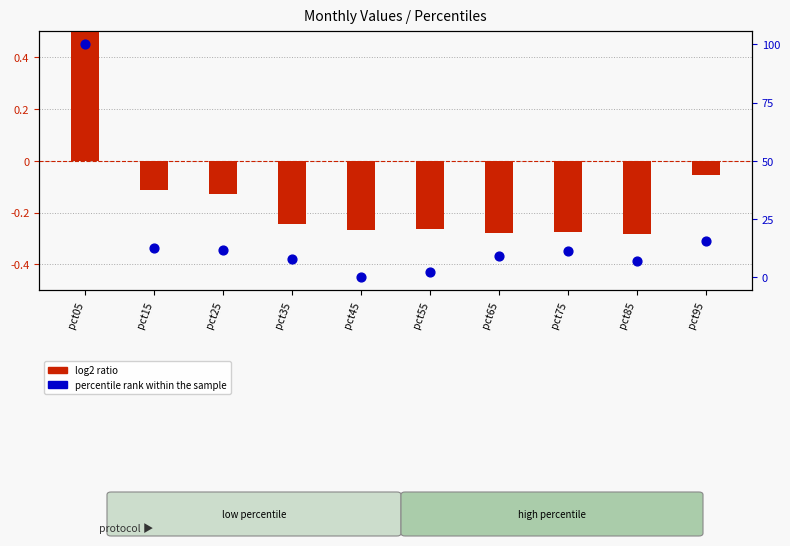

What are all the series names shown in the legend?

log2 ratio, percentile rank within the sample